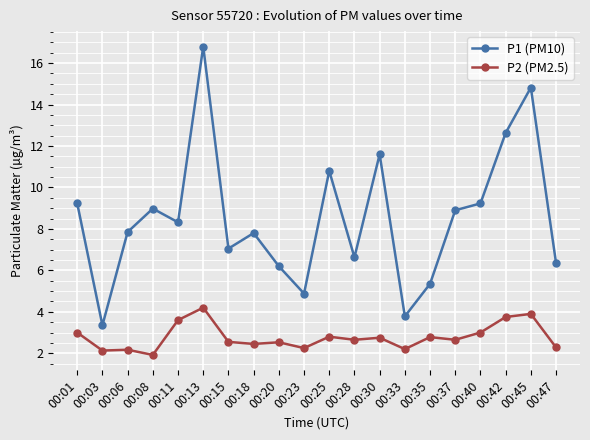

At which category is the sum across all series the highest?

00:13